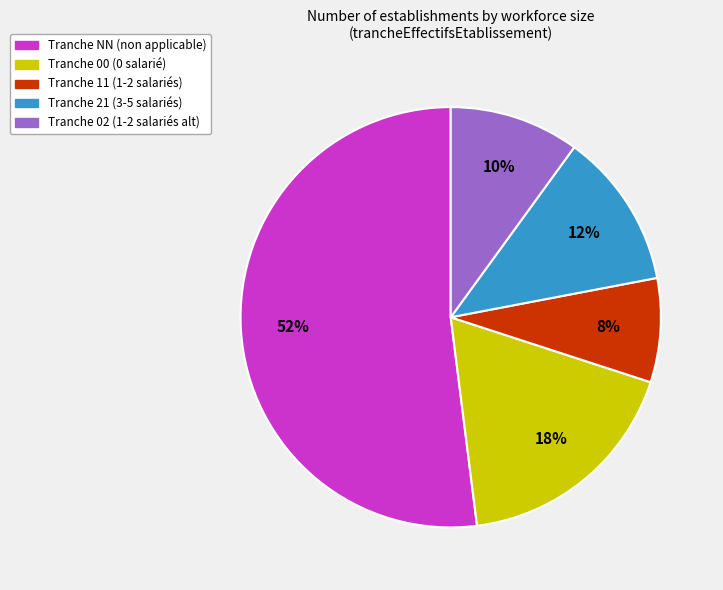

To the nearest percent, what is the difference between the largest and smallest slice percentages?

44%